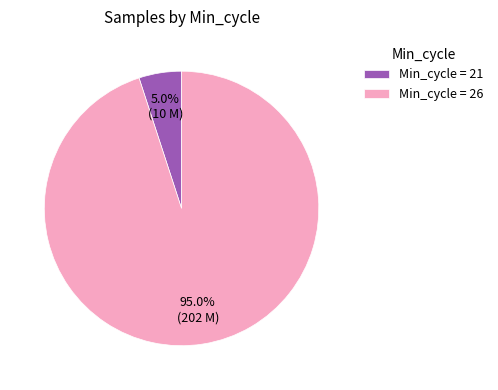

Which category has the biggest portion of the pie?

Min_cycle = 26